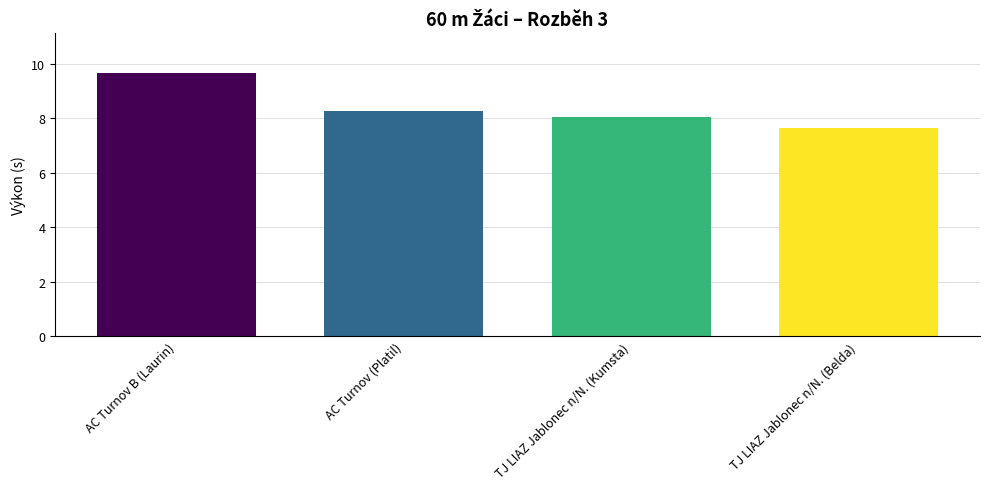

The value at TJ LIAZ Jablonec n/N. (Kumsta) is 8.1. True or false?

True